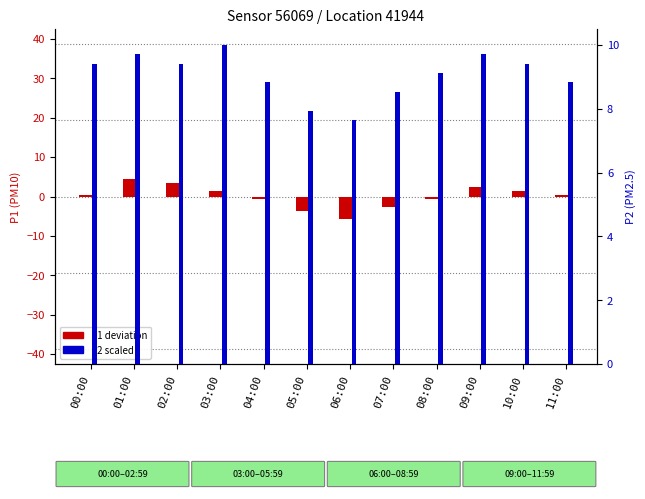

What is the difference between the P2 (PM2.5 scaled) values at 07:00 and 04:00?

0.3